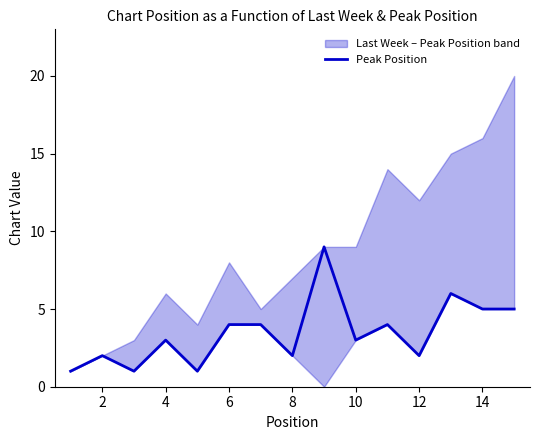

Is it true that the value at 14 is 3?

False